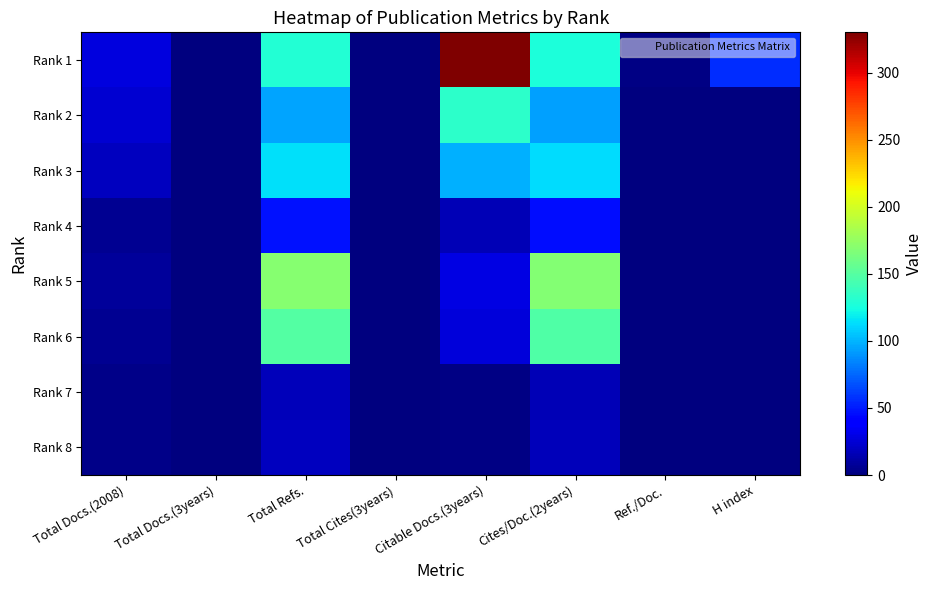

Reading right to left, extract all data points from this chart.

Rank 1: H index=56	Ref./Doc.=2	Cites/Doc.(2years)=127	Citable Docs.(3years)=330	Total Cites(3years)=0	Total Refs.=129	Total Docs.(3years)=0	Total Docs.(2008)=28
Rank 2: H index=0	Ref./Doc.=0	Cites/Doc.(2years)=94	Citable Docs.(3years)=133	Total Cites(3years)=0	Total Refs.=95	Total Docs.(3years)=0	Total Docs.(2008)=24
Rank 3: H index=0	Ref./Doc.=0	Cites/Doc.(2years)=113	Citable Docs.(3years)=98	Total Cites(3years)=0	Total Refs.=114	Total Docs.(3years)=0	Total Docs.(2008)=19
Rank 4: H index=0	Ref./Doc.=0	Cites/Doc.(2years)=46	Citable Docs.(3years)=16	Total Cites(3years)=0	Total Refs.=47	Total Docs.(3years)=0	Total Docs.(2008)=6
Rank 5: H index=0	Ref./Doc.=0	Cites/Doc.(2years)=168	Citable Docs.(3years)=29	Total Cites(3years)=0	Total Refs.=169	Total Docs.(3years)=0	Total Docs.(2008)=8
Rank 6: H index=0	Ref./Doc.=0	Cites/Doc.(2years)=148	Citable Docs.(3years)=27	Total Cites(3years)=0	Total Refs.=149	Total Docs.(3years)=0	Total Docs.(2008)=6
Rank 7: H index=0	Ref./Doc.=0	Cites/Doc.(2years)=16	Citable Docs.(3years)=2	Total Cites(3years)=0	Total Refs.=18	Total Docs.(3years)=0	Total Docs.(2008)=3
Rank 8: H index=0	Ref./Doc.=0	Cites/Doc.(2years)=17	Citable Docs.(3years)=2	Total Cites(3years)=0	Total Refs.=19	Total Docs.(3years)=0	Total Docs.(2008)=3